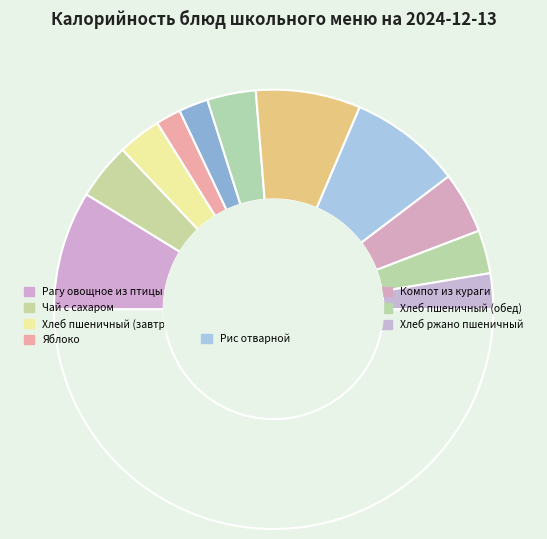

Count the number of slices in the pie.

12